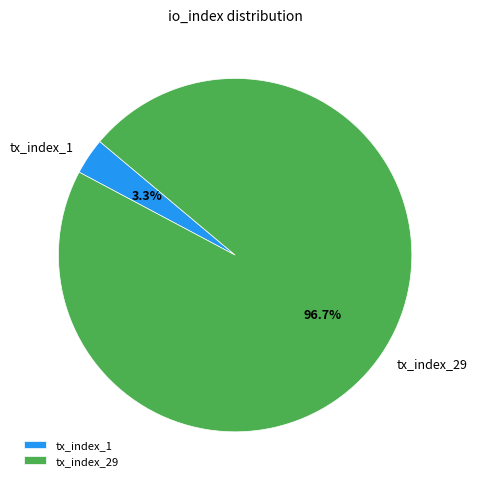

What is the largest slice in the pie chart?

tx_index_29